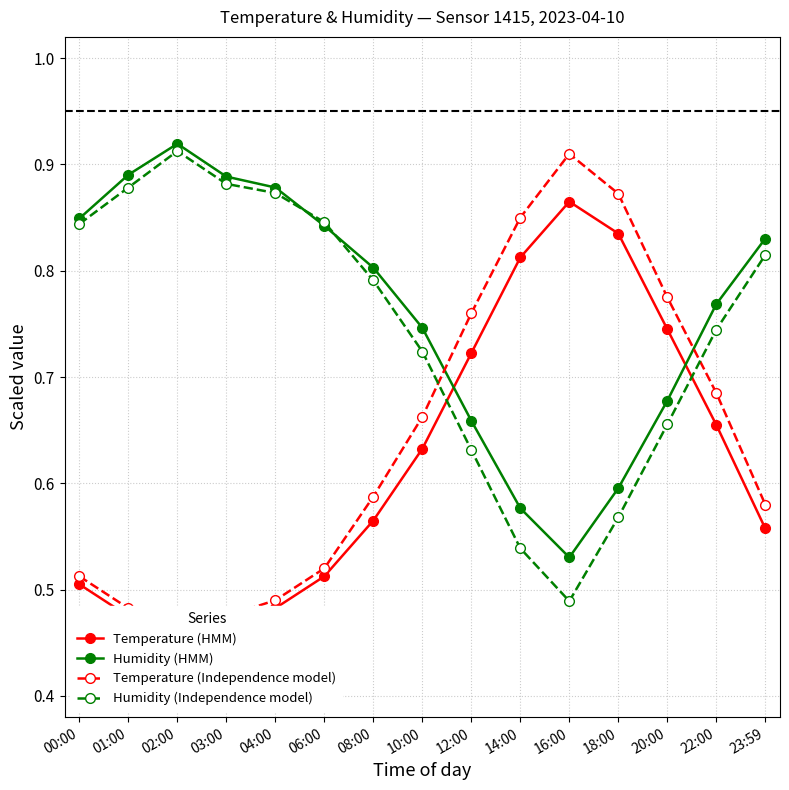

What are all the series names shown in the legend?

Temperature (HMM), Humidity (HMM), Temperature (Independence model), Humidity (Independence model)